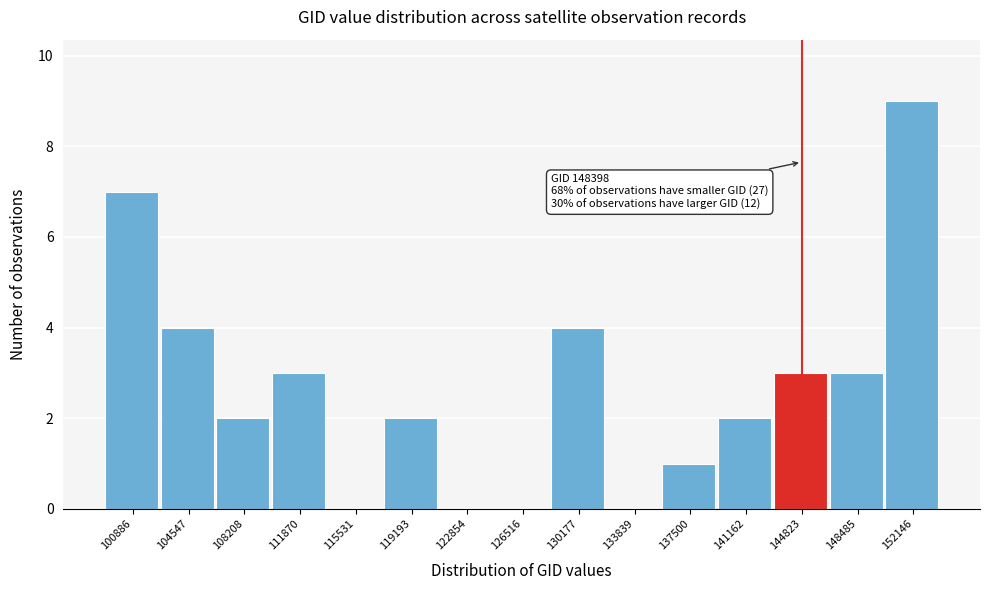

Reading left to right, what are all the values shown in this chart?

100886=7	104547=4	108208=2	111870=3	115531=0	119193=2	122854=0	126516=0	130177=4	133839=0	137500=1	141162=2	144823=3	148485=3	152146=9